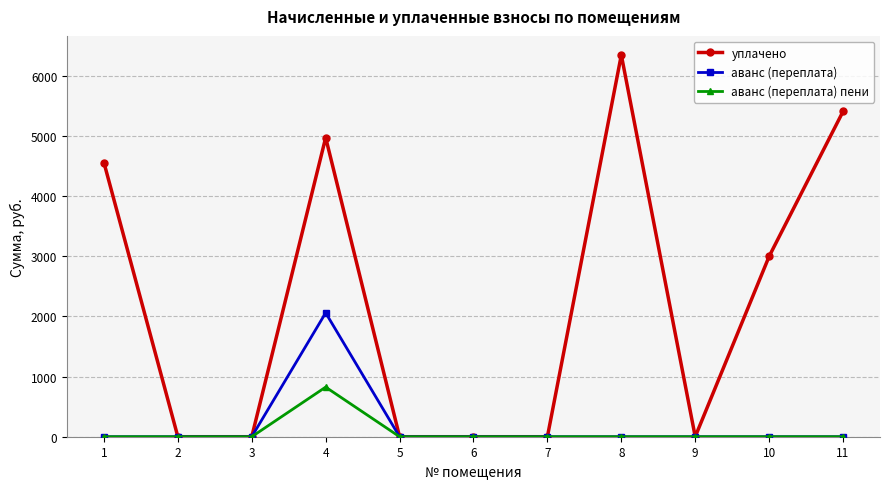

Rank the series by their maximum value, from lowest to highest.

аванс (переплата) пени, аванс (переплата), уплачено